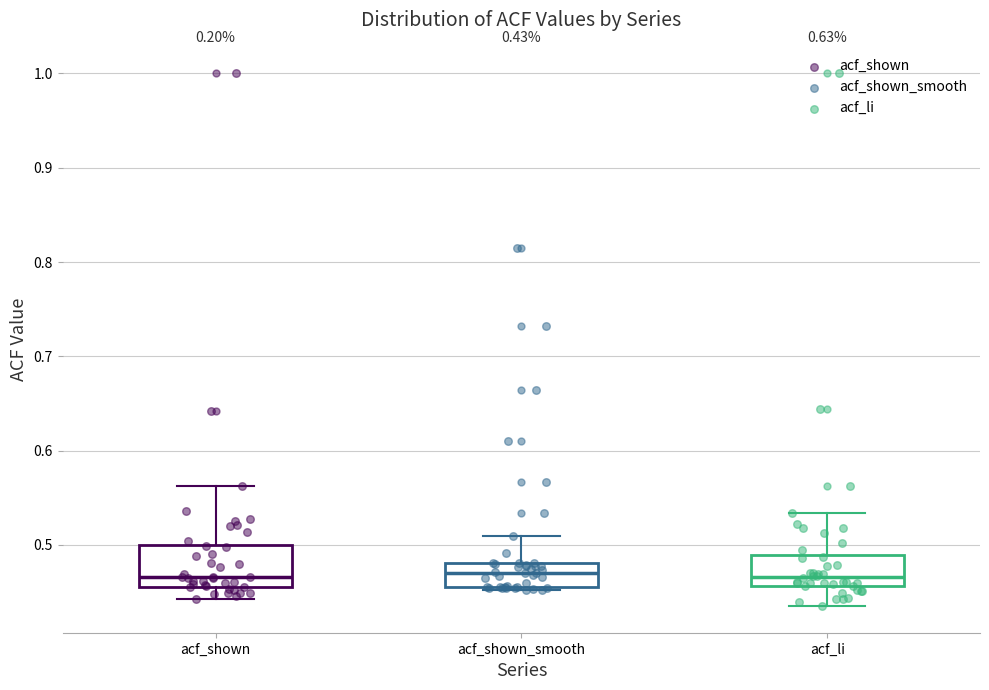

Comparing the boxes themselves (not the whiskers), which one is the tallest?

acf_shown